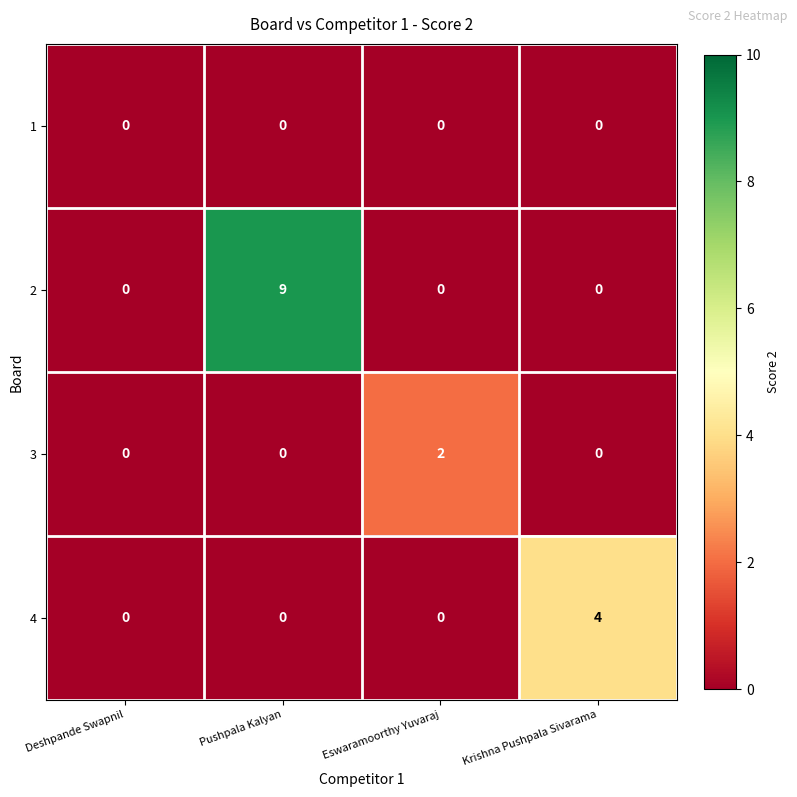

How many distinct data groups are displayed?

4